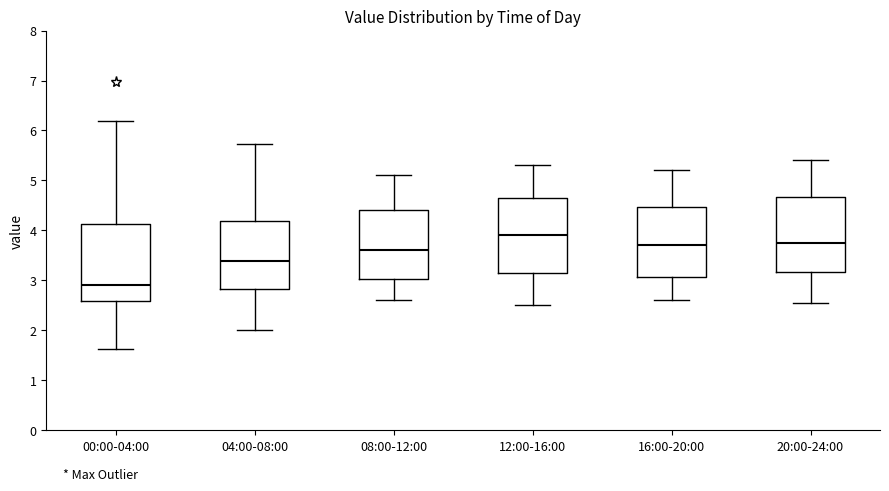

Where does the median line of the box for 20:00-24:00 sit on the y-axis? The values are not printed on the chart, so give them approximately, as read against the axis.

3.8